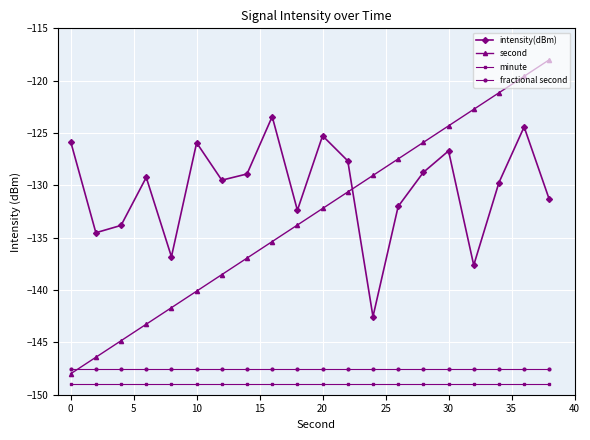

Which series has the largest total across all categories?

intensity(dBm)